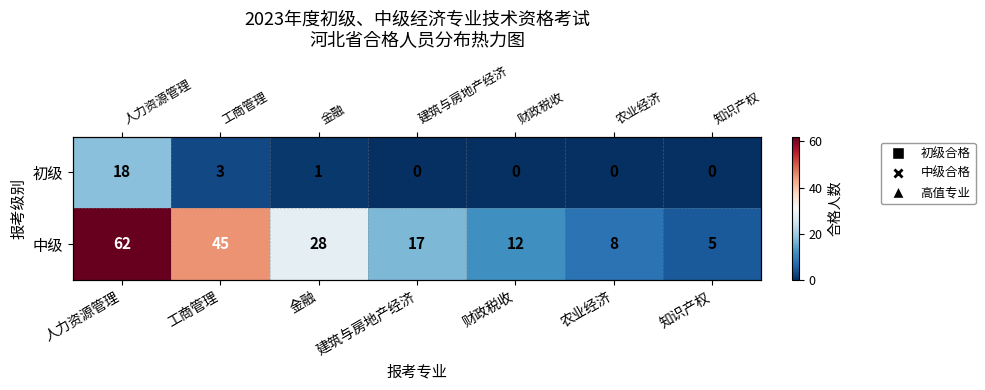

What is the approximate value of 中级 at 建筑与房地产经济, to the nearest 5?

15